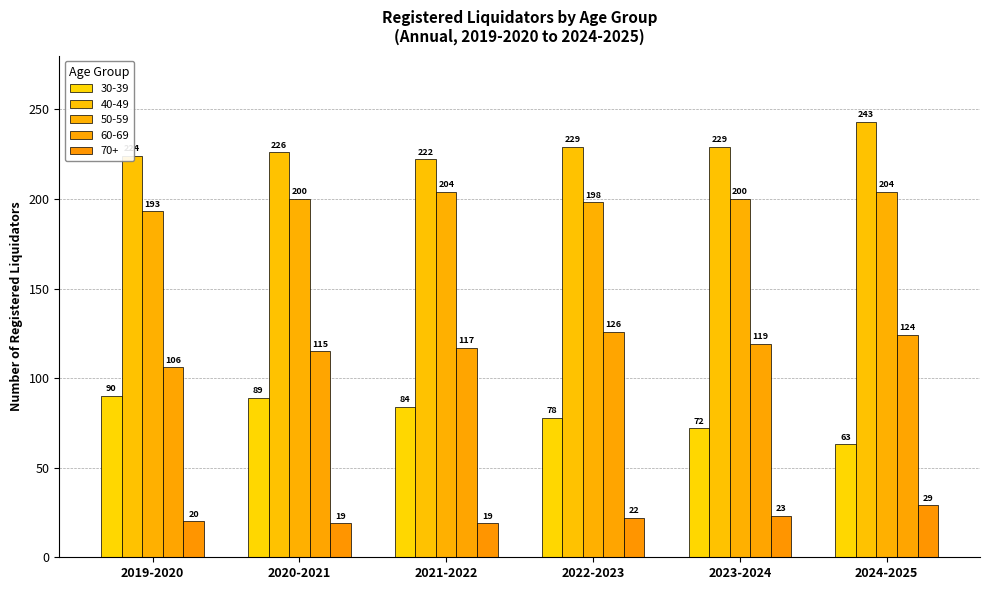

How many bars are there in total?

30